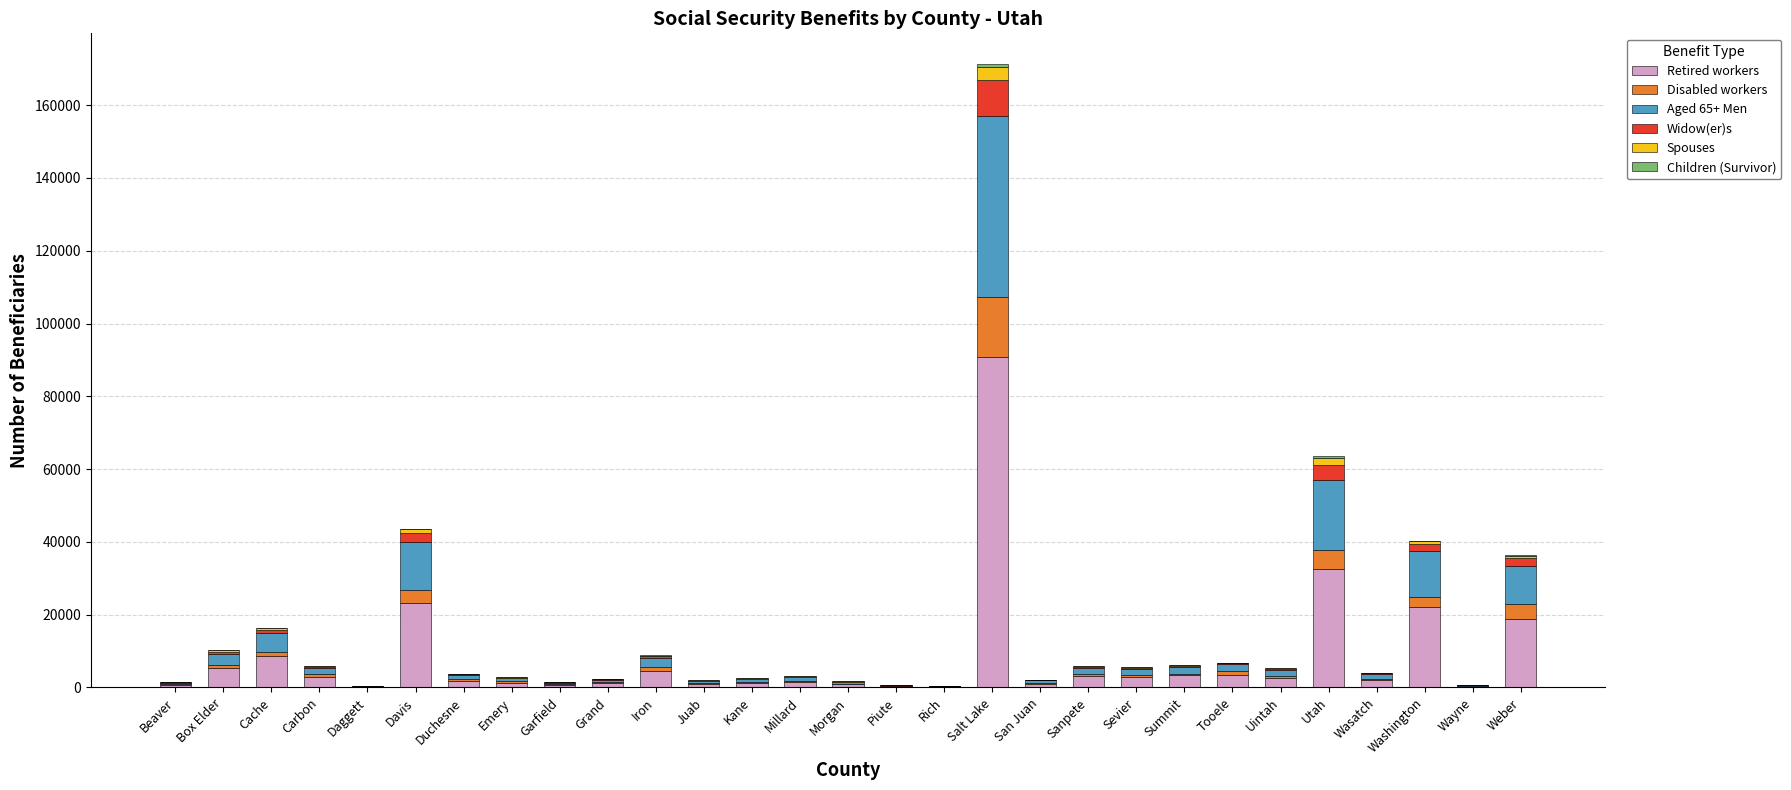

What is the maximum value for Retired workers?

90815